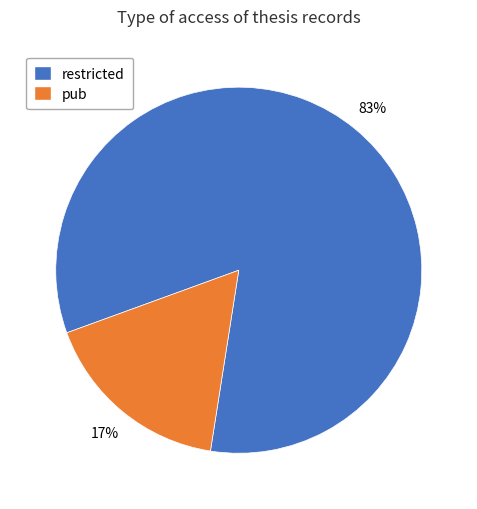

Which category has the smallest portion of the pie?

pub